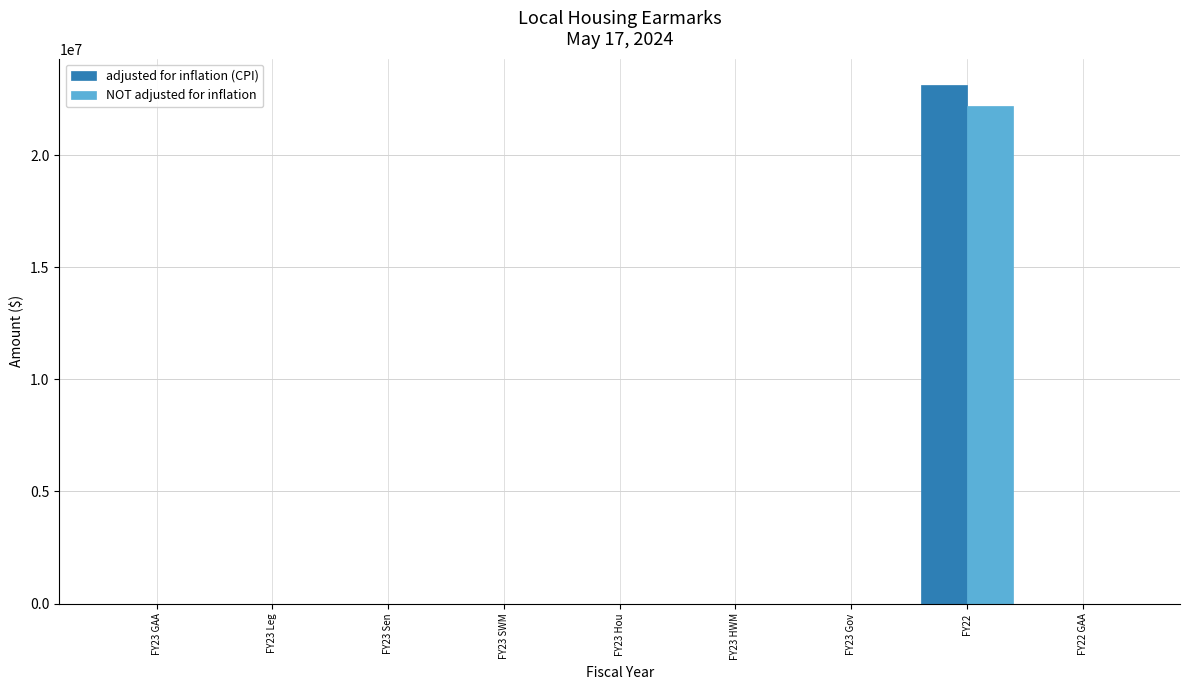

What is the sum of all adjusted for inflation (CPI) values?

23138511